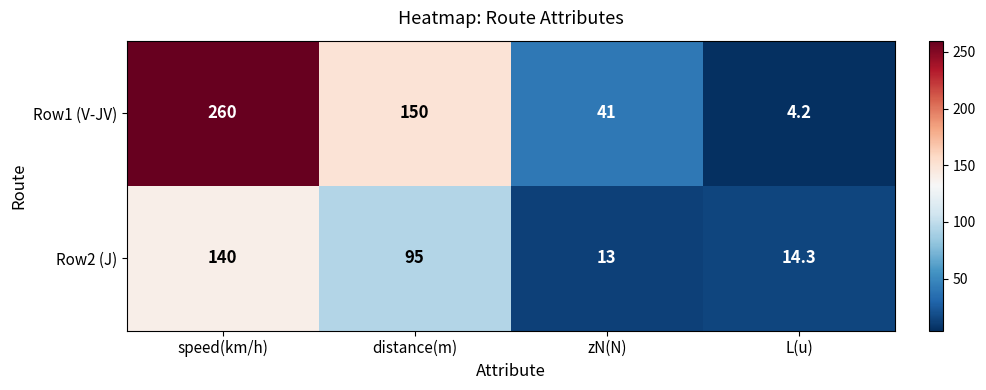

At which label is Row1 (V-JV) closest to 132?

distance(m)